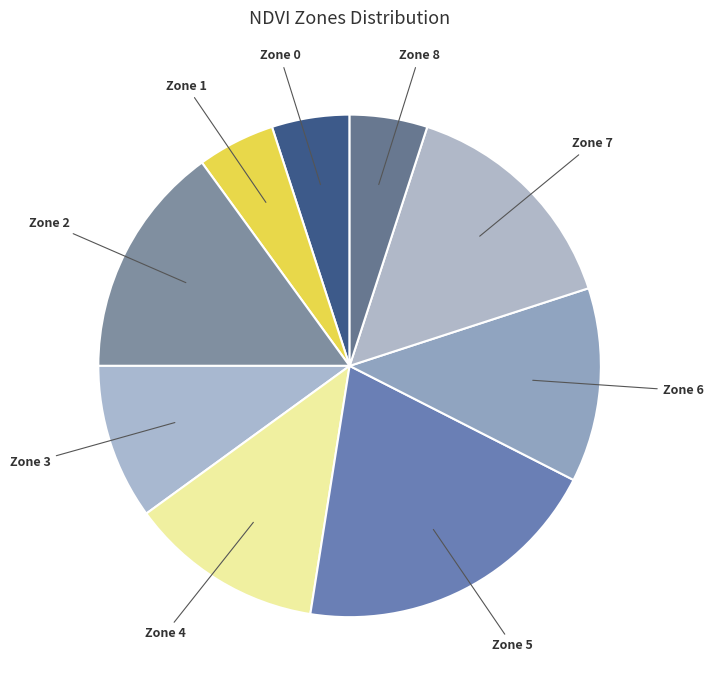

Is the sum of Zone 7 and Zone 6 greater than half?

No